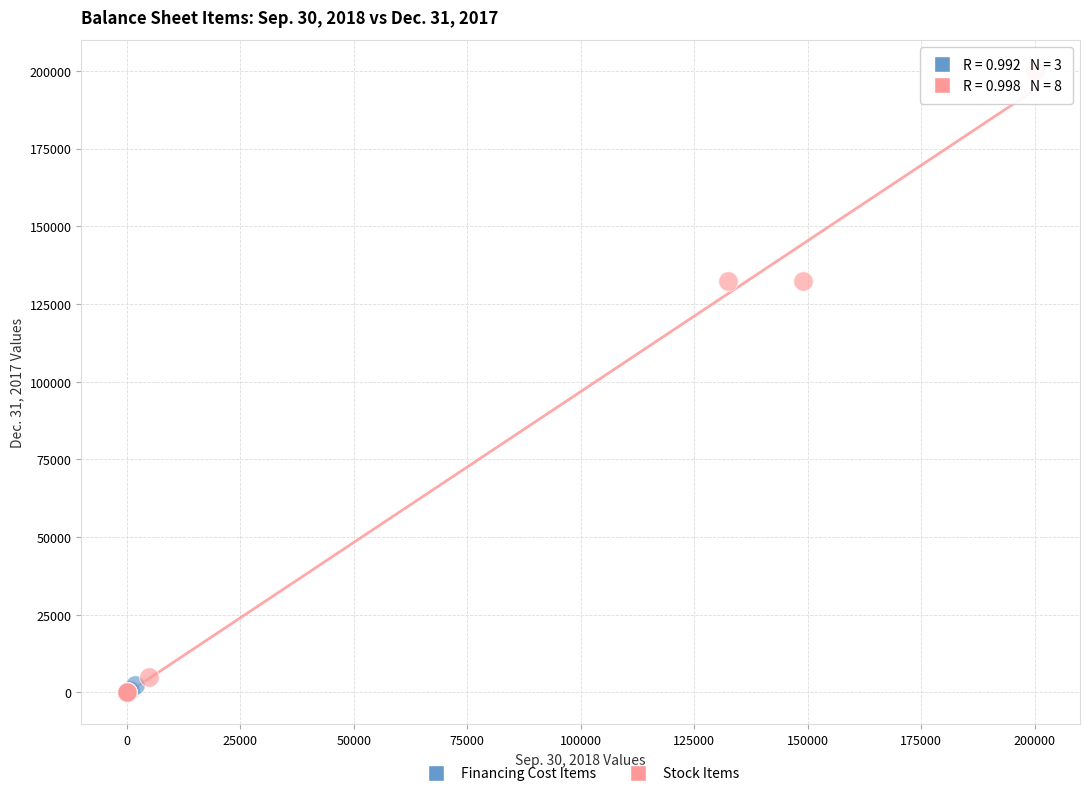

Which series has the largest Y range (max minus min)?

Stock Items